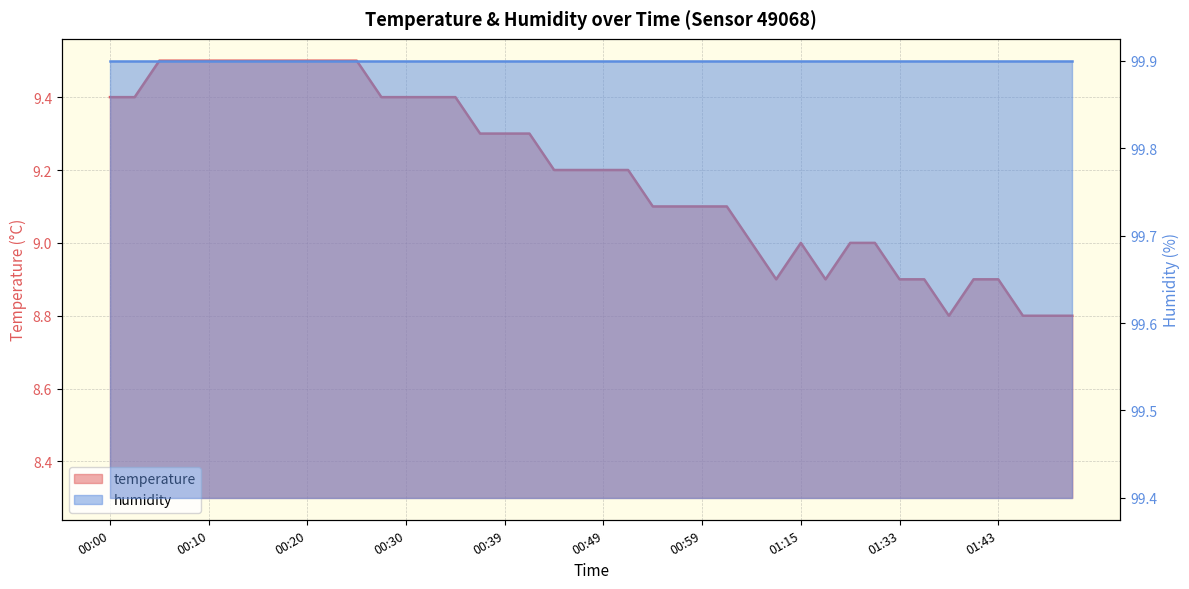

Approximately how many times larger is the value at 00:44 compared to 00:42?

1.0